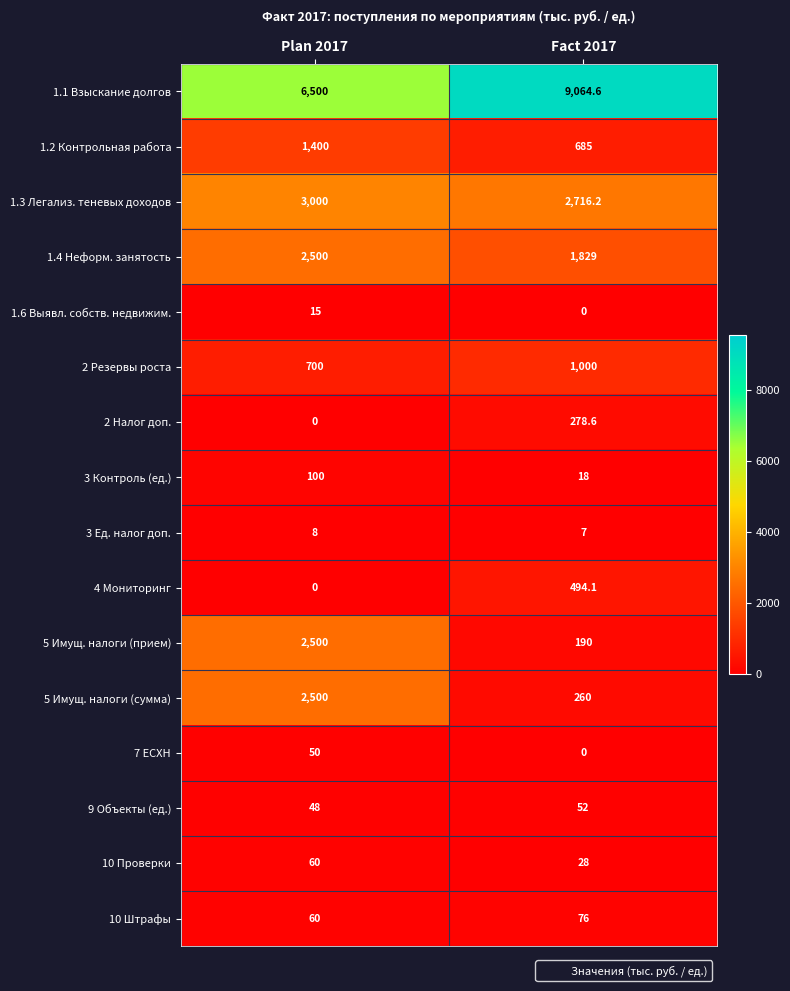

How many series are shown in this chart?

16